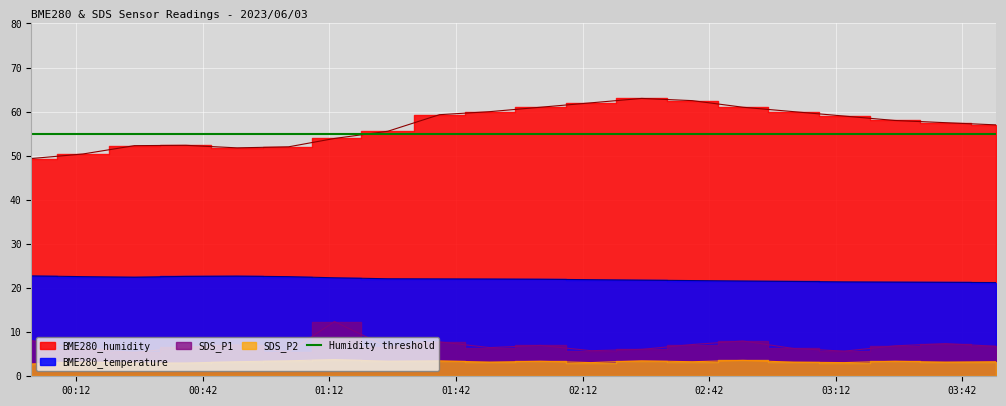

Reading left to right, what are all the values shown in this chart?

BME280_humidity: 2023/06/03 00:01:24=49.4	2023/06/03 00:13:35=50.4	2023/06/03 00:25:47=52.3	2023/06/03 00:37:59=52.4	2023/06/03 00:50:08=51.8	2023/06/03 01:02:21=52.0	2023/06/03 01:13:12=53.9	2023/06/03 01:25:52=55.6	2023/06/03 01:38:05=59.3	2023/06/03 01:50:00=60.0	2023/06/03 02:02:00=61.0	2023/06/03 02:14:00=62.0	2023/06/03 02:26:00=63.0	2023/06/03 02:38:00=62.5	2023/06/03 02:50:00=61.0	2023/06/03 03:02:00=60.0	2023/06/03 03:14:00=59.0	2023/06/03 03:26:00=58.0	2023/06/03 03:38:00=57.5	2023/06/03 03:50:00=57.0
BME280_temperature: 2023/06/03 00:01:24=22.8	2023/06/03 00:13:35=22.6	2023/06/03 00:25:47=22.5	2023/06/03 00:37:59=22.6	2023/06/03 00:50:08=22.7	2023/06/03 01:02:21=22.6	2023/06/03 01:13:12=22.3	2023/06/03 01:25:52=22.1	2023/06/03 01:38:05=22.1	2023/06/03 01:50:00=22.1	2023/06/03 02:02:00=22.0	2023/06/03 02:14:00=21.9	2023/06/03 02:26:00=21.8	2023/06/03 02:38:00=21.7	2023/06/03 02:50:00=21.6	2023/06/03 03:02:00=21.5	2023/06/03 03:14:00=21.4	2023/06/03 03:26:00=21.4	2023/06/03 03:38:00=21.3	2023/06/03 03:50:00=21.2
SDS_P1: 2023/06/03 00:01:24=8.1	2023/06/03 00:13:35=6.2	2023/06/03 00:25:47=5.4	2023/06/03 00:37:59=6.6	2023/06/03 00:50:08=7.1	2023/06/03 01:02:21=5.5	2023/06/03 01:13:12=12.4	2023/06/03 01:25:52=6.6	2023/06/03 01:38:05=7.8	2023/06/03 01:50:00=6.5	2023/06/03 02:02:00=7.0	2023/06/03 02:14:00=5.8	2023/06/03 02:26:00=6.1	2023/06/03 02:38:00=7.2	2023/06/03 02:50:00=8.0	2023/06/03 03:02:00=6.3	2023/06/03 03:14:00=5.7	2023/06/03 03:26:00=6.9	2023/06/03 03:38:00=7.4	2023/06/03 03:50:00=6.8
SDS_P2: 2023/06/03 00:01:24=2.8	2023/06/03 00:13:35=3.2	2023/06/03 00:25:47=3.0	2023/06/03 00:37:59=3.0	2023/06/03 00:50:08=3.3	2023/06/03 01:02:21=3.5	2023/06/03 01:13:12=3.8	2023/06/03 01:25:52=3.4	2023/06/03 01:38:05=3.5	2023/06/03 01:50:00=3.2	2023/06/03 02:02:00=3.4	2023/06/03 02:14:00=3.1	2023/06/03 02:26:00=3.5	2023/06/03 02:38:00=3.3	2023/06/03 02:50:00=3.6	2023/06/03 03:02:00=3.2	2023/06/03 03:14:00=3.1	2023/06/03 03:26:00=3.4	2023/06/03 03:38:00=3.2	2023/06/03 03:50:00=3.3